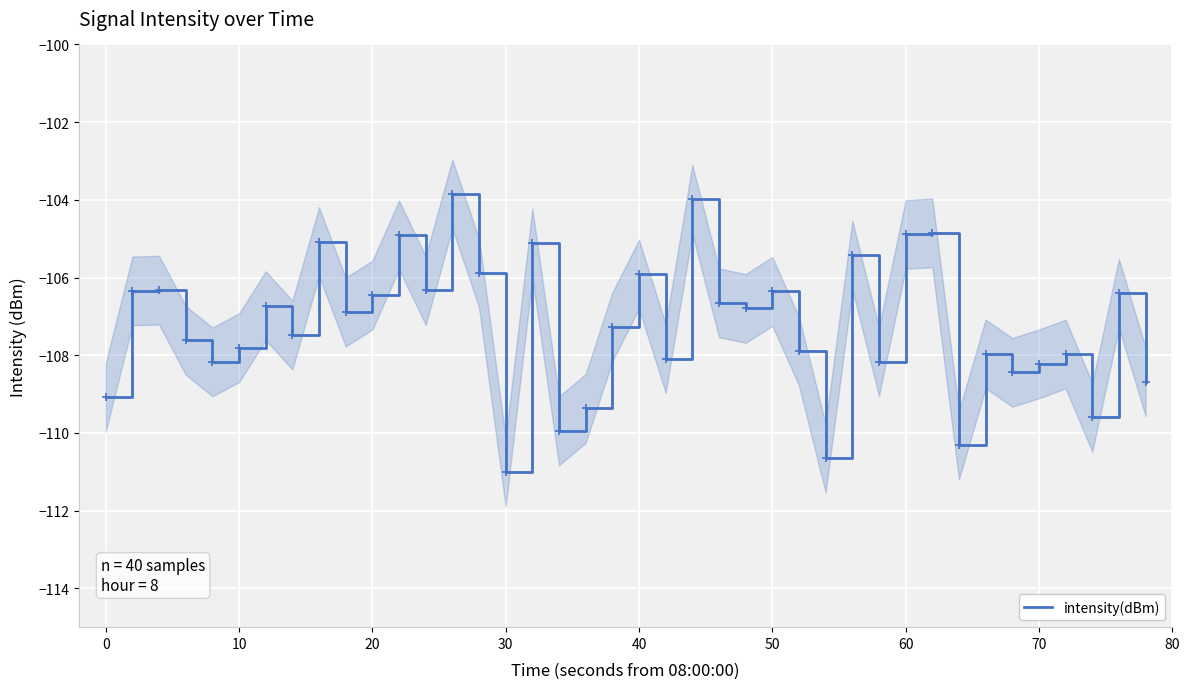

What is the greatest value displayed?

-103.9